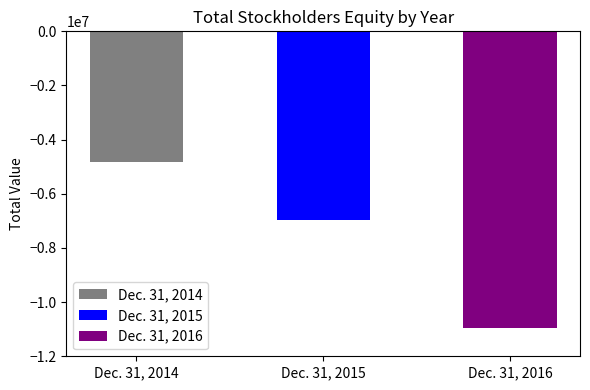

Rank the categories by value from lowest to highest.

Dec. 31, 2016, Dec. 31, 2015, Dec. 31, 2014